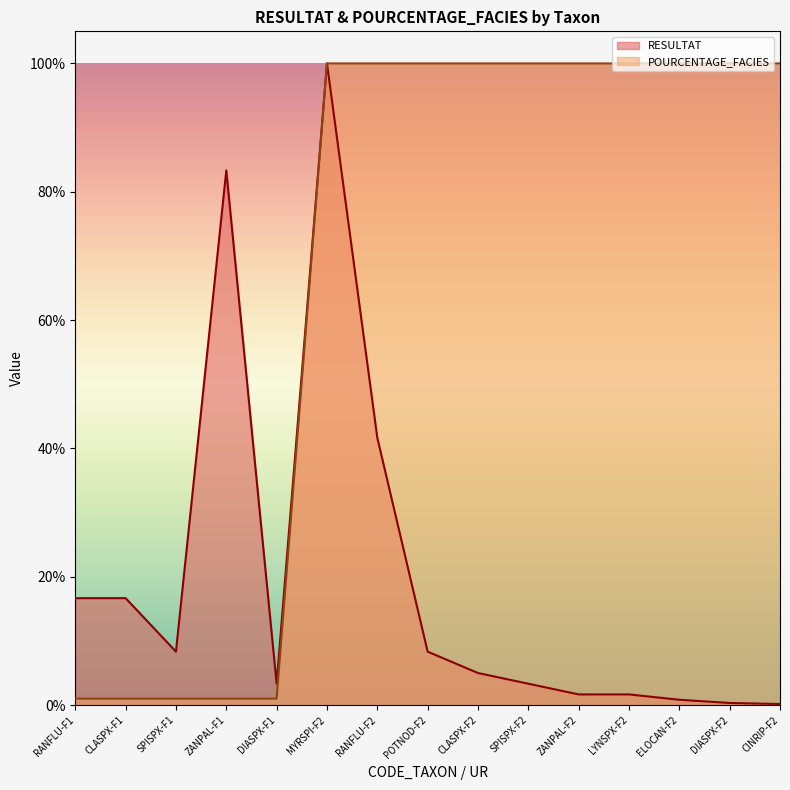

The RESULTAT series shows 1.7 at LYNSPX-F2. True or false?

True